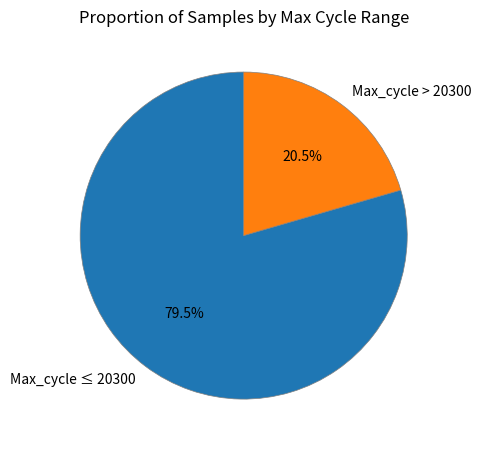

What percentage is NOT represented by Max_cycle > 20300?

79.5%